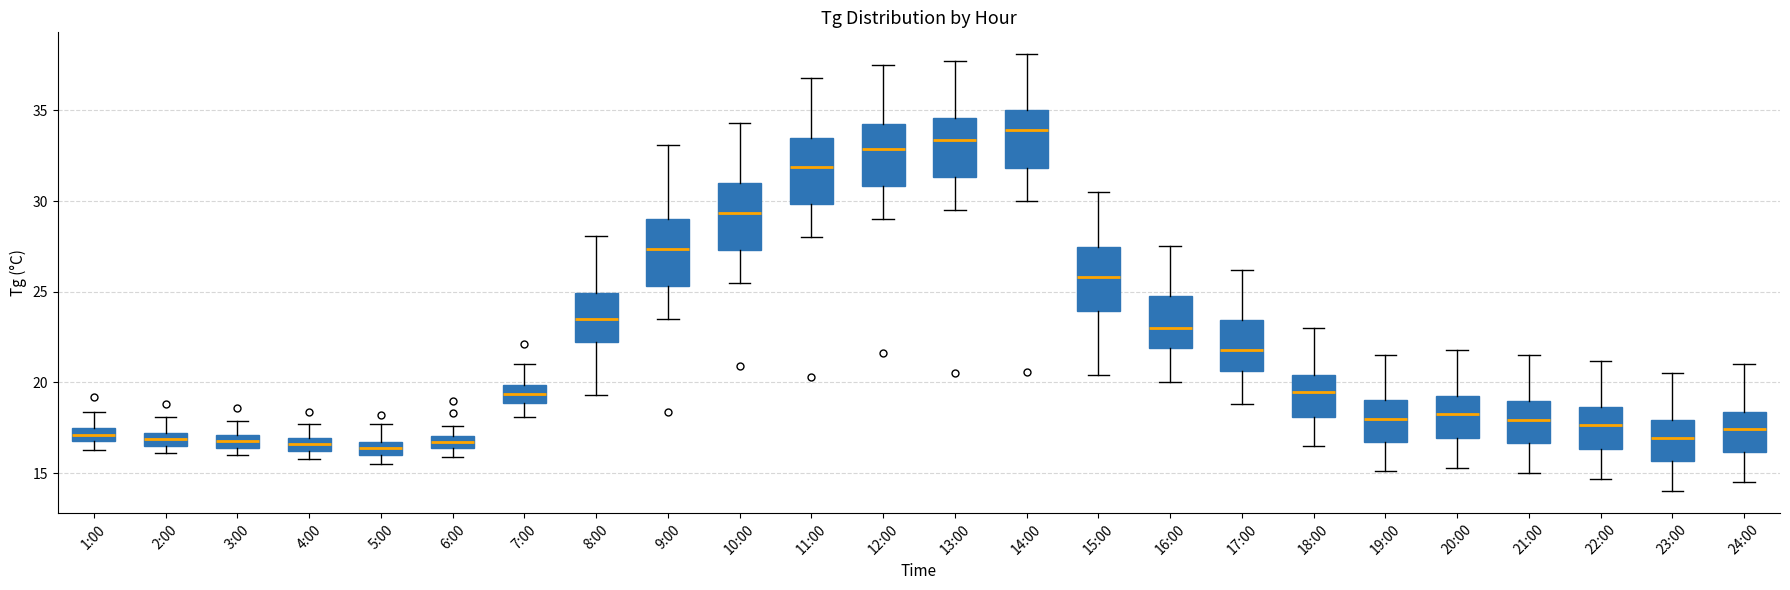

Where does the upper whisker of the box for 5:00 end on the y-axis? The values are not printed on the chart, so give them approximately, as read against the axis.

17.5